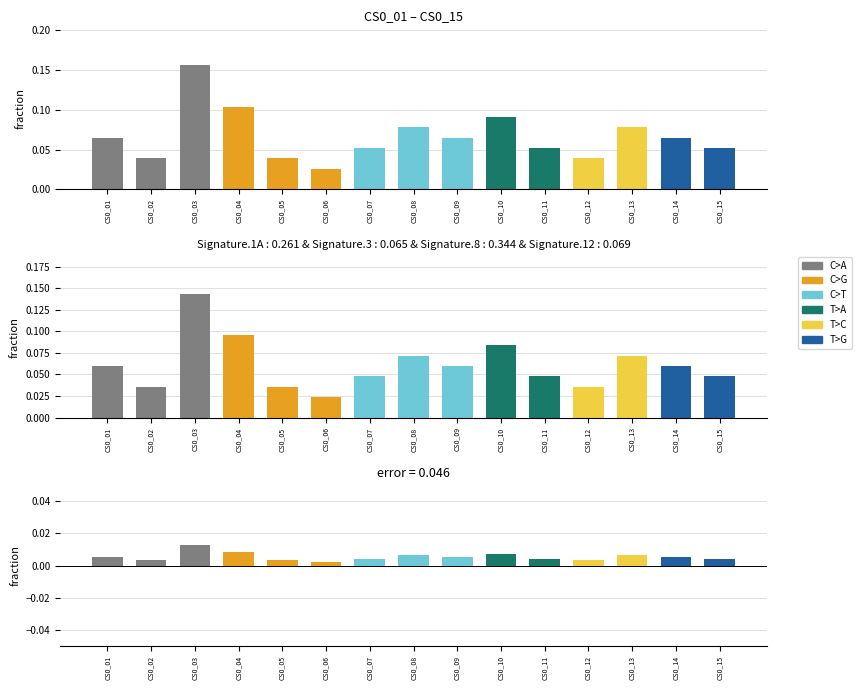

At CS0_14, list the series in order from smallest to largest.

error, fraction